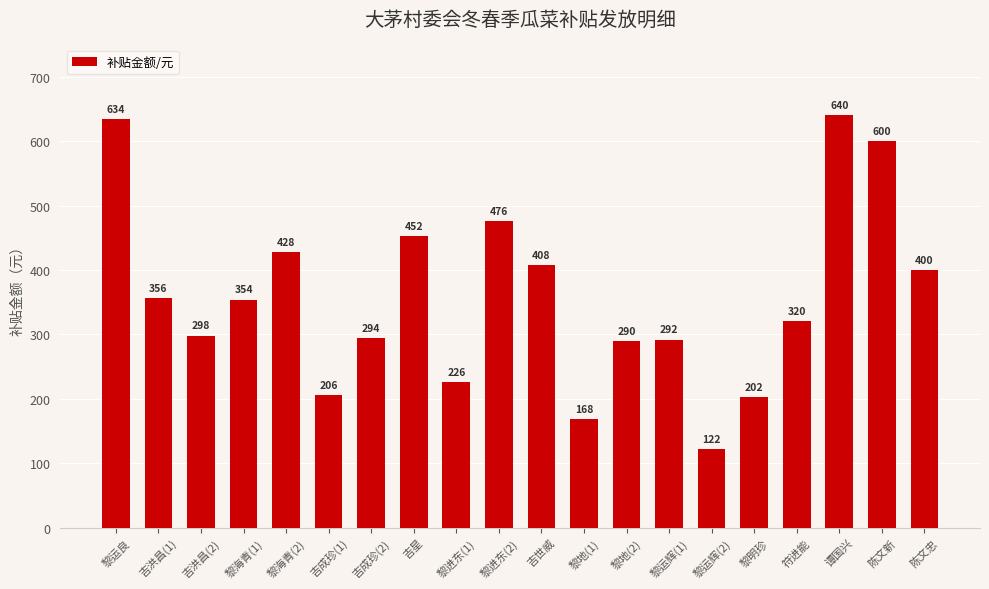

Between 吉世威 and 黎海青(2), which is larger?

黎海青(2)